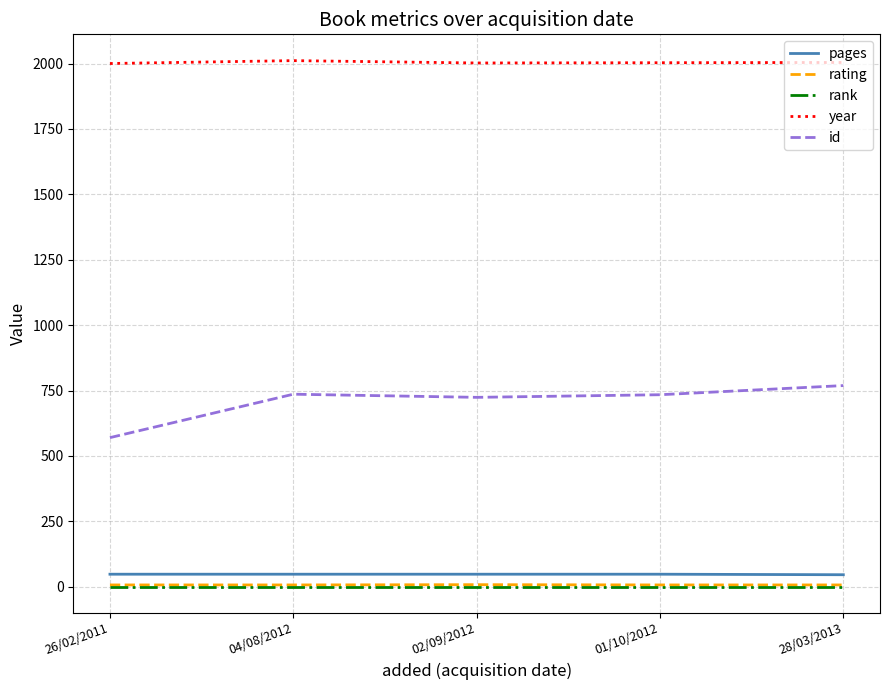

Count the number of categories in the chart.

5